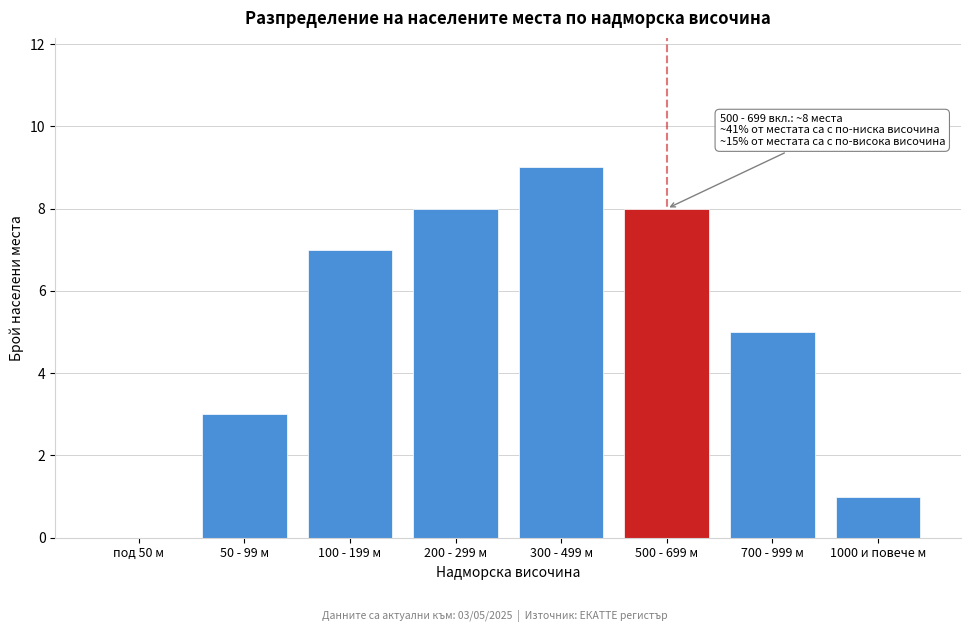

Reading right to left, what are all the values shown in this chart?

1000 и повече м=1	700 - 999 м=5	500 - 699 м=8	300 - 499 м=9	200 - 299 м=8	100 - 199 м=7	50 - 99 м=3	под 50 м=0